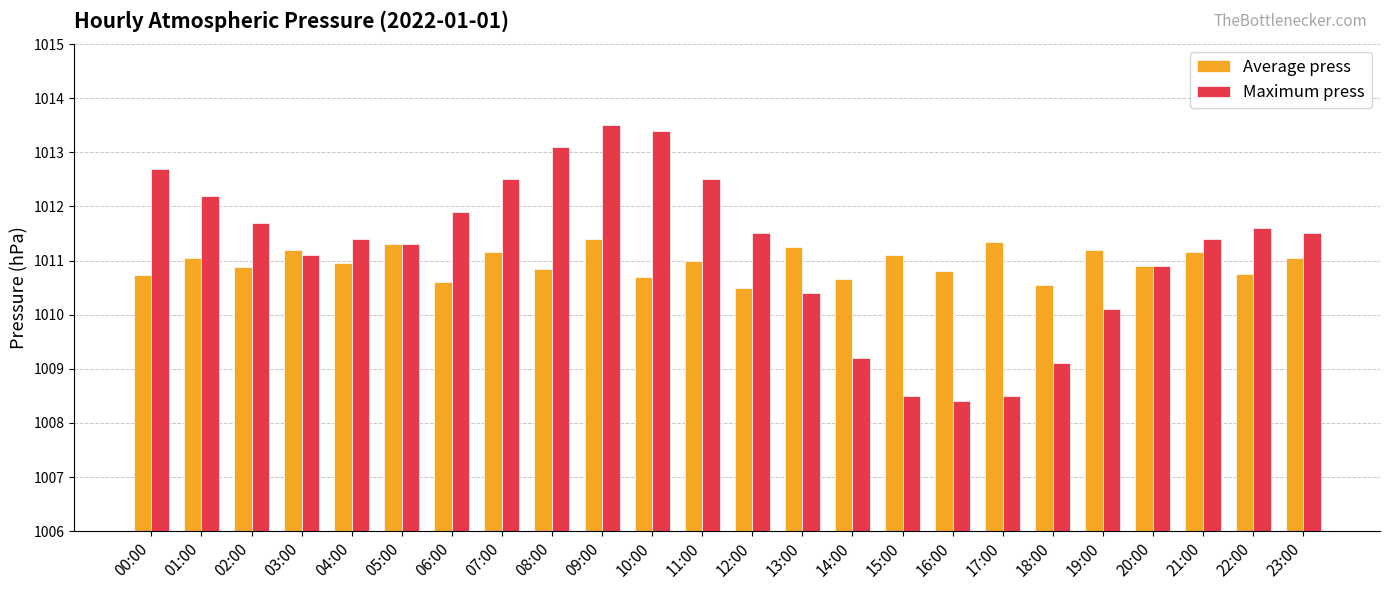

The value of Maximum press at 07:00 is 577.9. True or false?

False